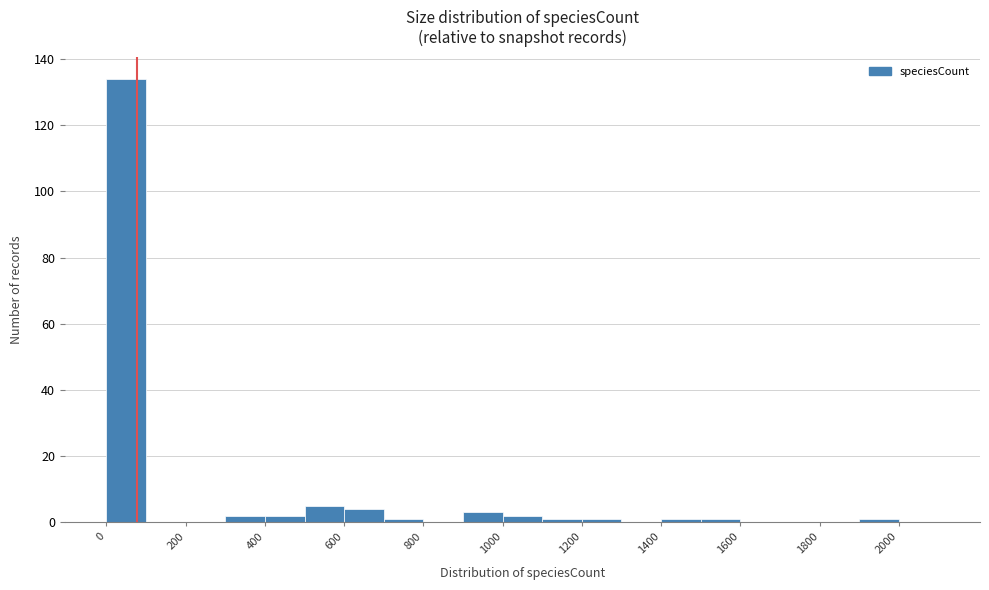

Reading left to right, transcribe this chart: for each bar, give the range it covers on the x-axis and its height. The values are not printed on the chart, so give them approximately, as read against the axis.

0 to 100: 134
100 to 200: 0
200 to 300: 0
300 to 400: 2
400 to 500: 2
500 to 600: 6
600 to 700: 4
700 to 800: under 2
800 to 900: 0
900 to 1000: 4
1000 to 1100: 2
1100 to 1200: under 2
1200 to 1300: under 2
1300 to 1400: 0
1400 to 1500: under 2
1500 to 1600: under 2
1600 to 1700: 0
1700 to 1800: 0
1800 to 1900: 0
1900 to 2000: under 2
2000 to 2100: 0